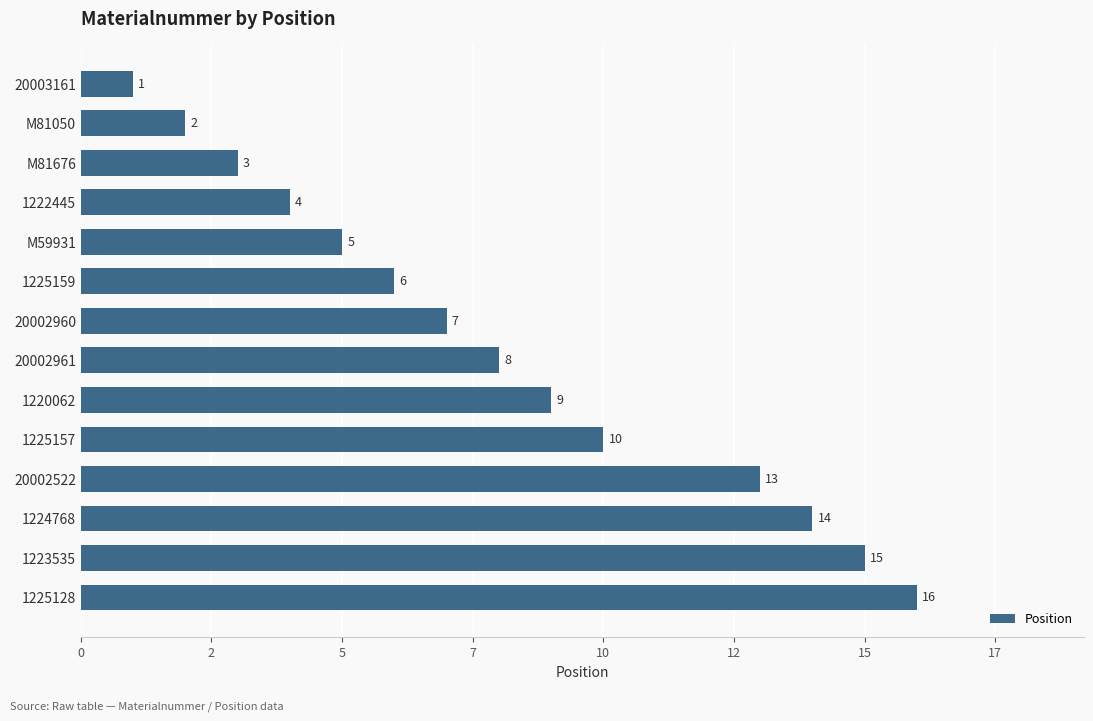

What is the minimum value shown in the chart?

1